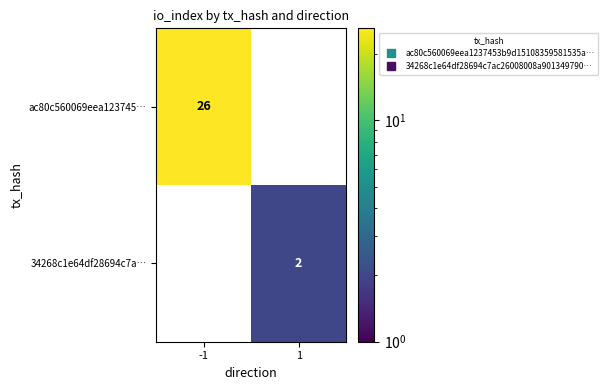

Which series has the largest range (max minus min)?

ac80c560069eea123745…